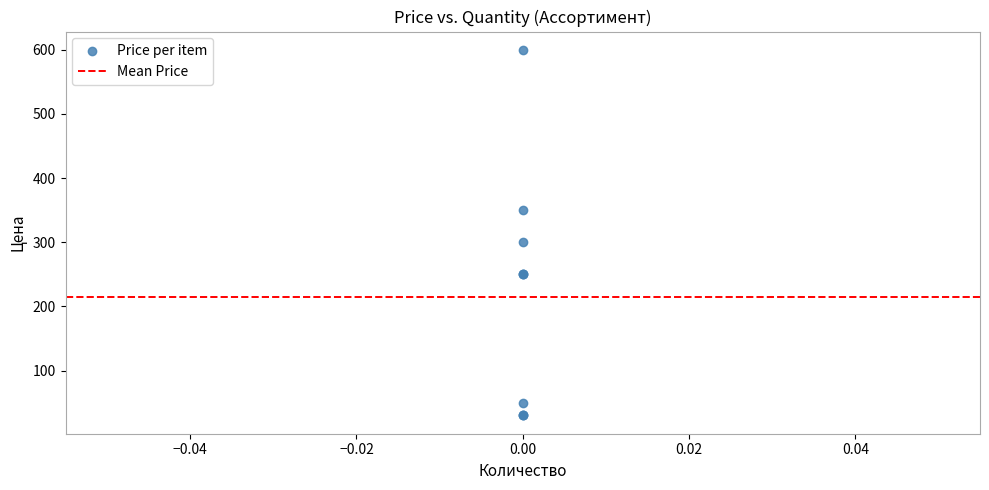

What Y value in the scatter plot is closest to 315?

300